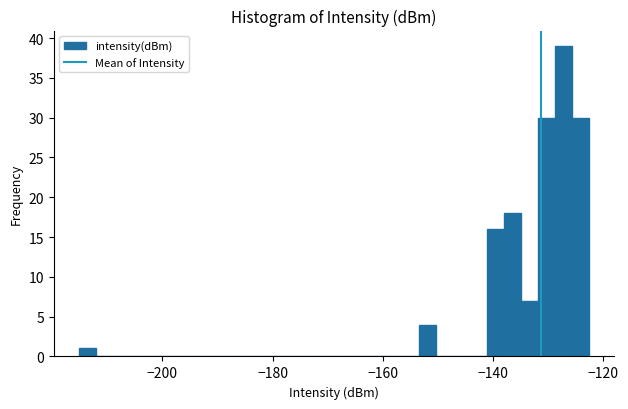

Around what value on the x-axis is the tallest bar? Give the approximate position of its centre, as read against the axis.

-128